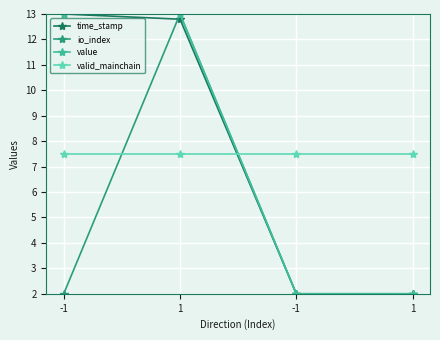

How many categories are shown in the chart?

4